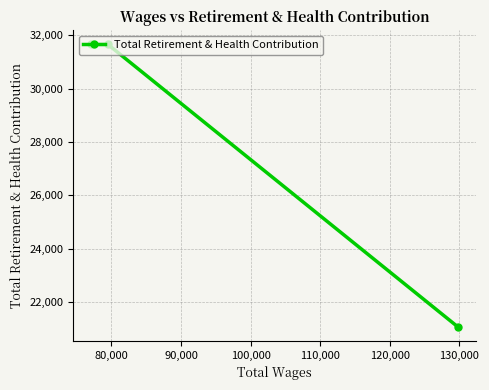

What is the value of the 3rd point from the left?

21067